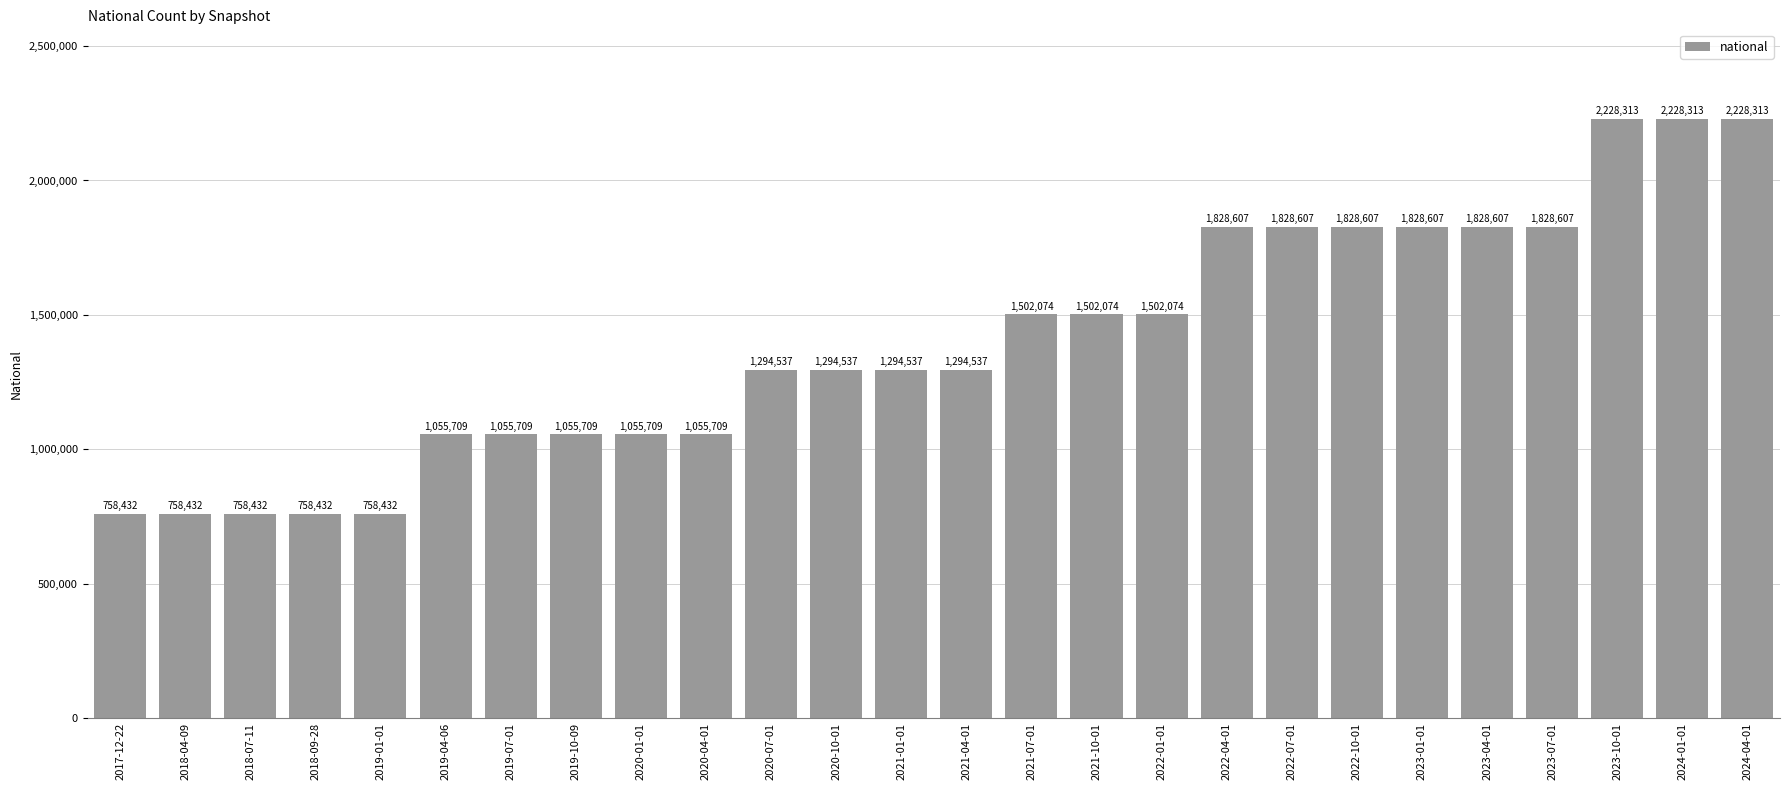

How many values are between 1055709 and 1828607?

18